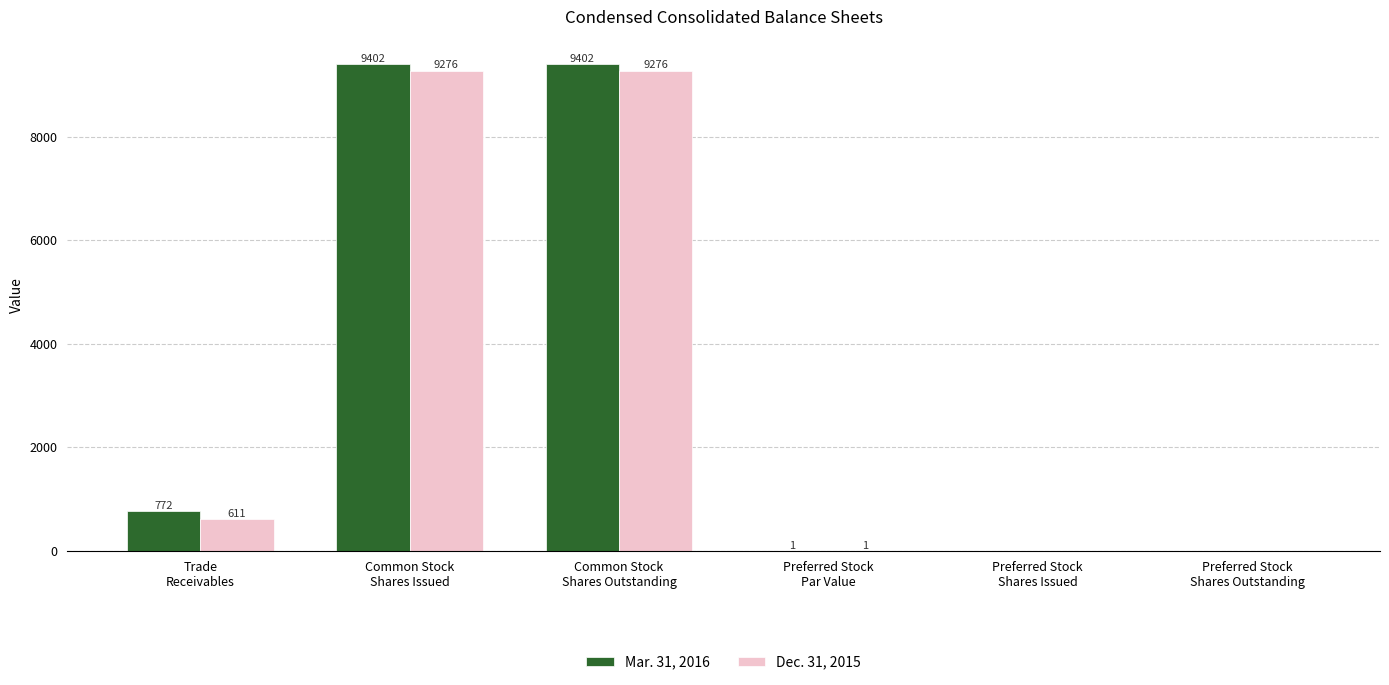

Reading left to right, what are all the values shown in this chart?

Mar. 31, 2016: Trade
Receivables=772	Common Stock
Shares Issued=9402	Common Stock
Shares Outstanding=9402	Preferred Stock
Par Value=1	Preferred Stock
Shares Issued=0	Preferred Stock
Shares Outstanding=0
Dec. 31, 2015: Trade
Receivables=611	Common Stock
Shares Issued=9276	Common Stock
Shares Outstanding=9276	Preferred Stock
Par Value=1	Preferred Stock
Shares Issued=0	Preferred Stock
Shares Outstanding=0